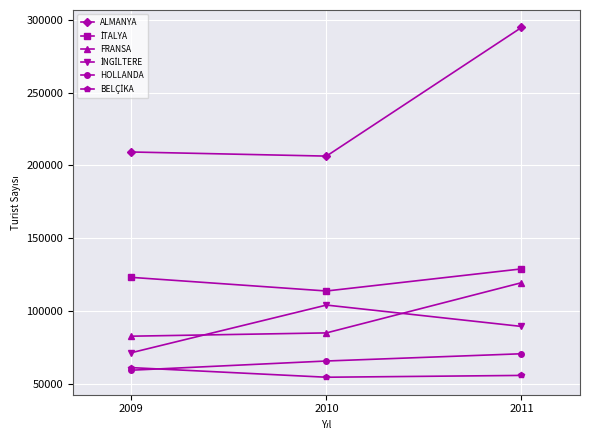

Which series has the largest range (max minus min)?

ALMANYA